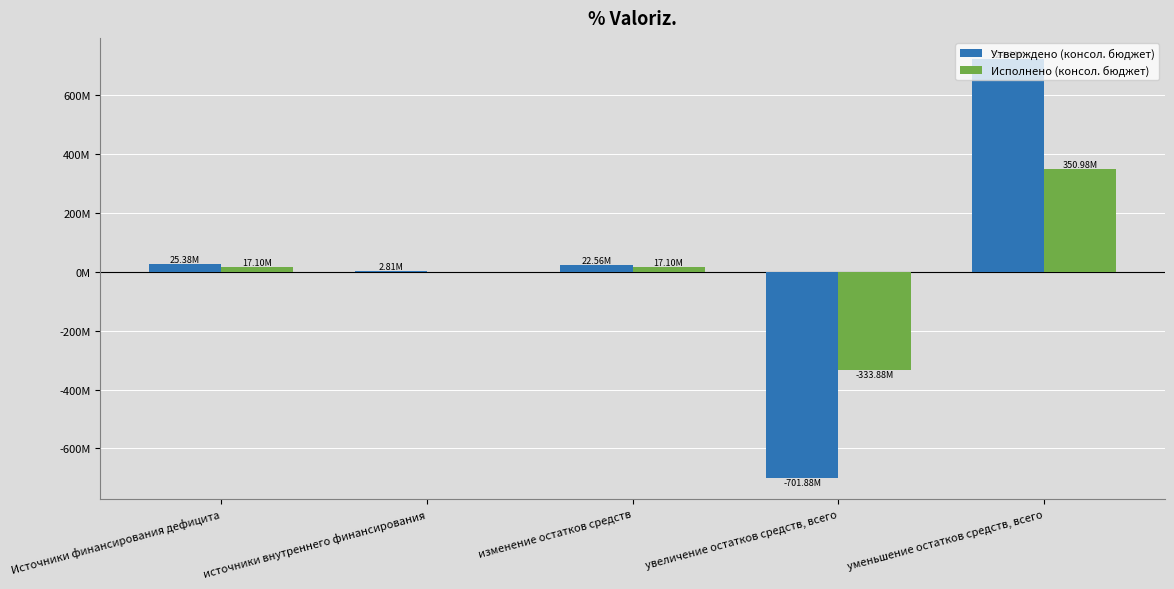

Where does the Утверждено (консол. бюджет) series first go above 22563280?

Источники финансирования дефицита